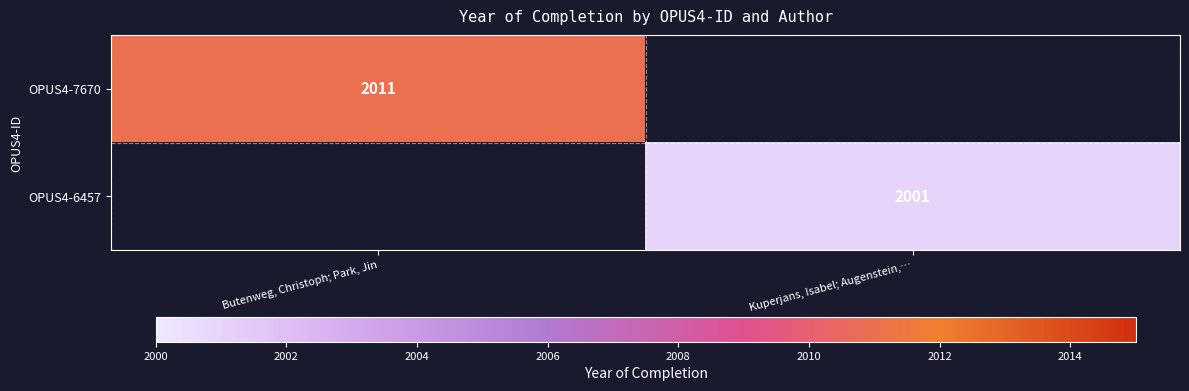

Is it true that OPUS4-7670 equals 1179 at Butenweg, Christoph; Park, Jin?

False